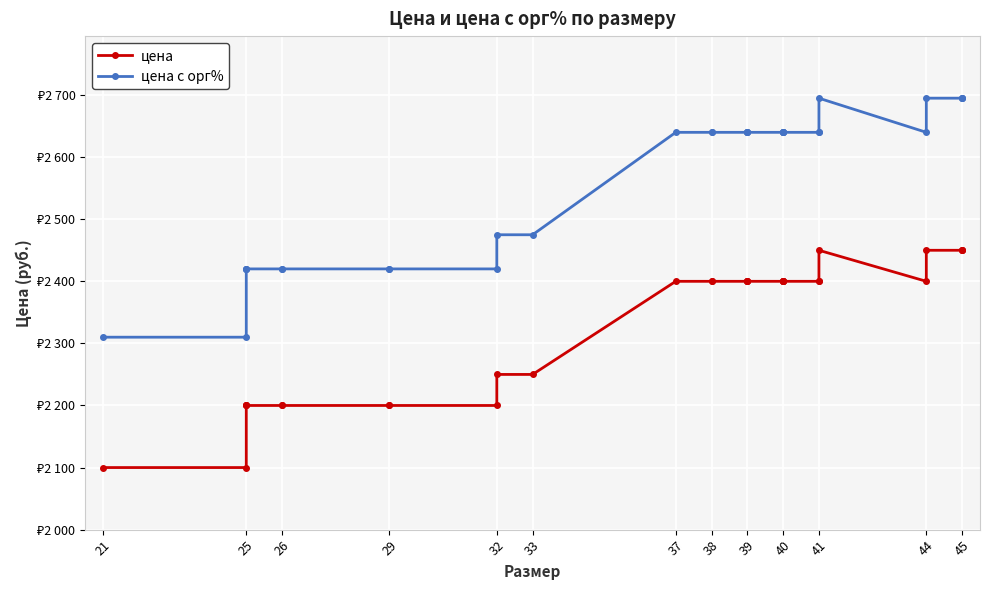

True or false: цена с орг% and цена intersect in this chart.

False